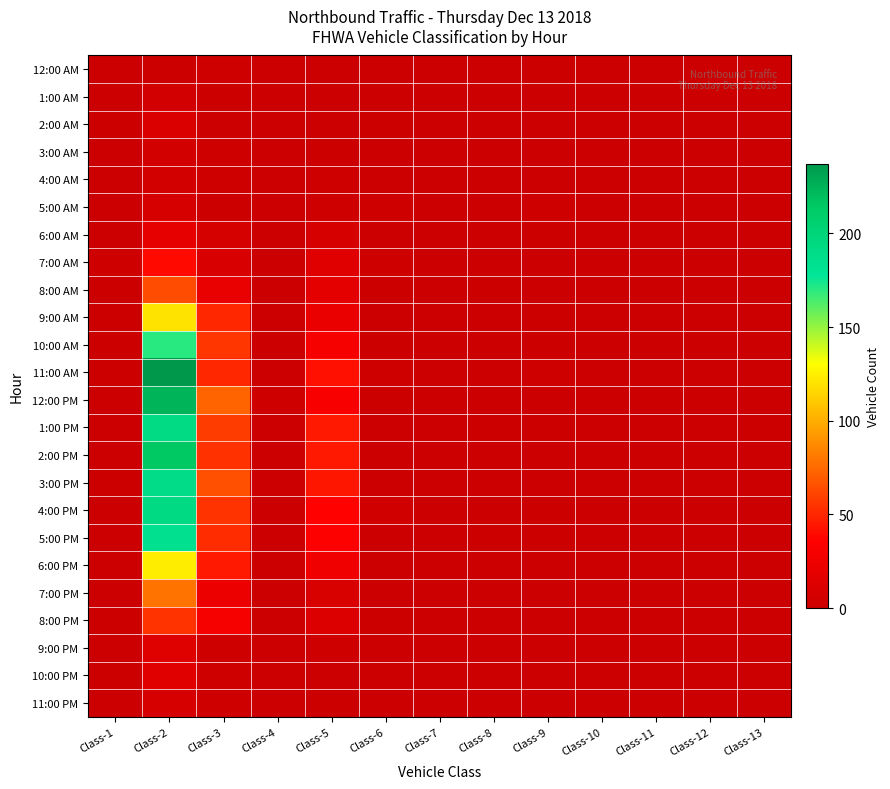

At which category is the sum across all series the highest?

Class-2